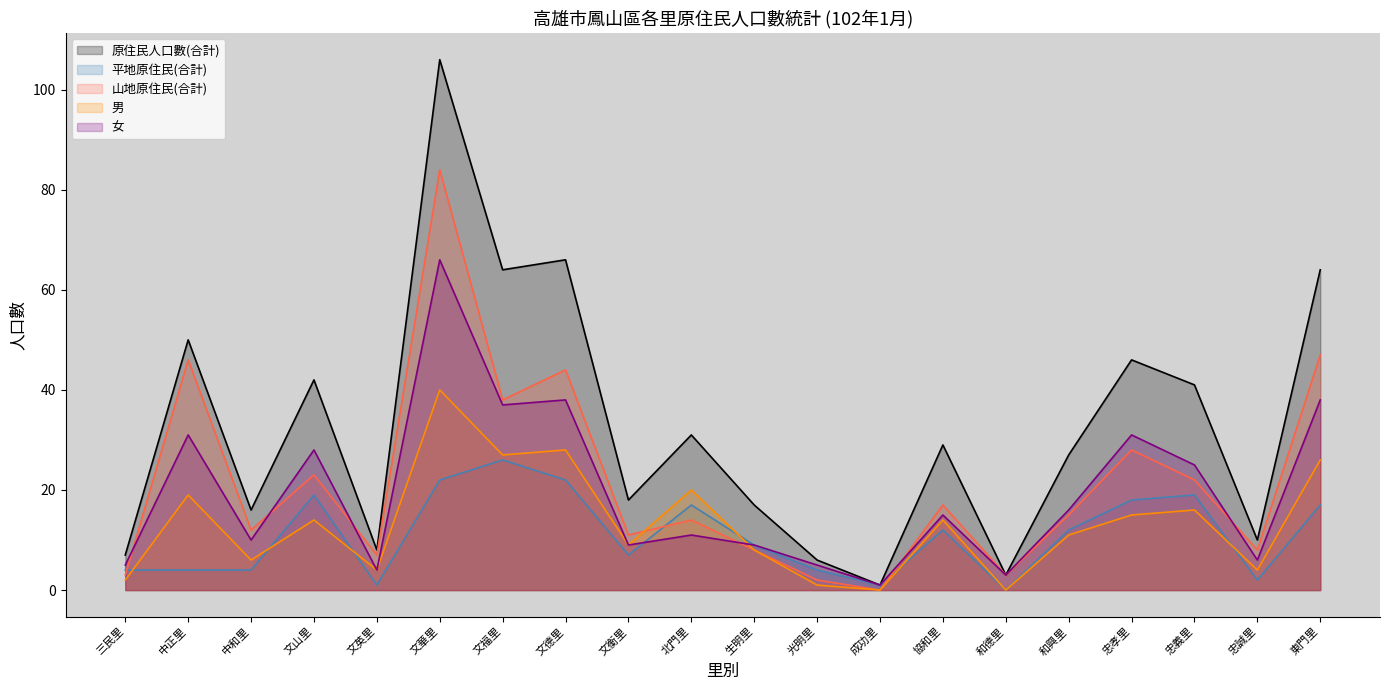

What is the total value across all series at 中和里?

48